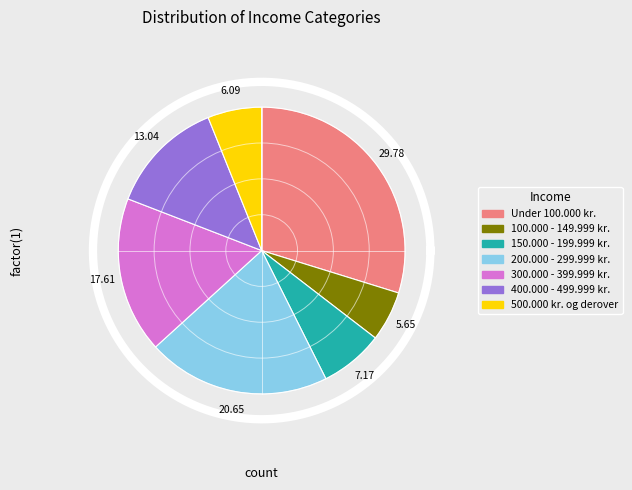

To the nearest percent, what is the average slice percentage?

14%